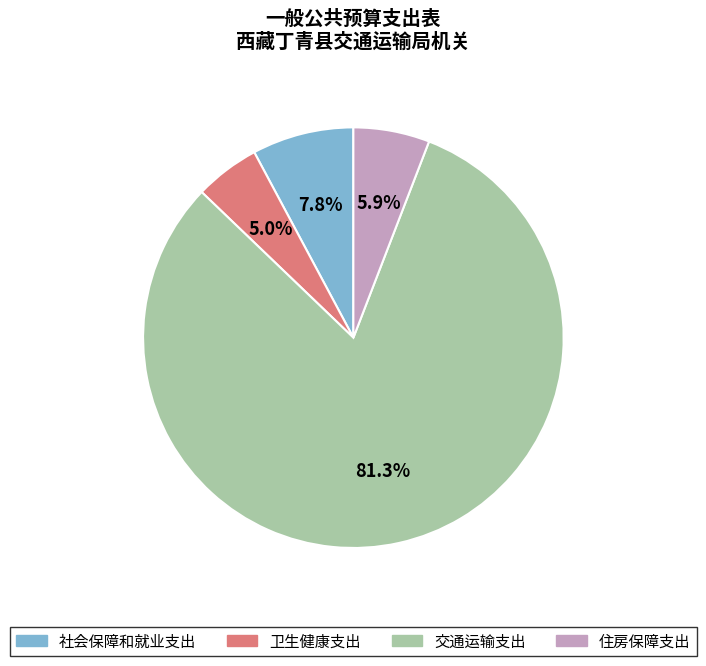

Which has a higher value, 交通运输支出 or 卫生健康支出?

交通运输支出